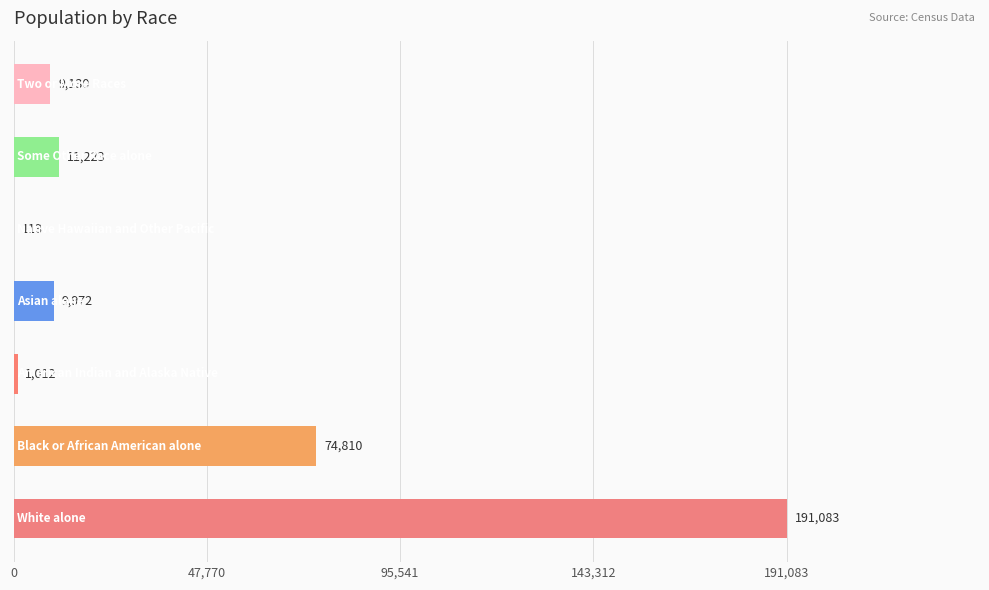

What is the sum of all values?

297343